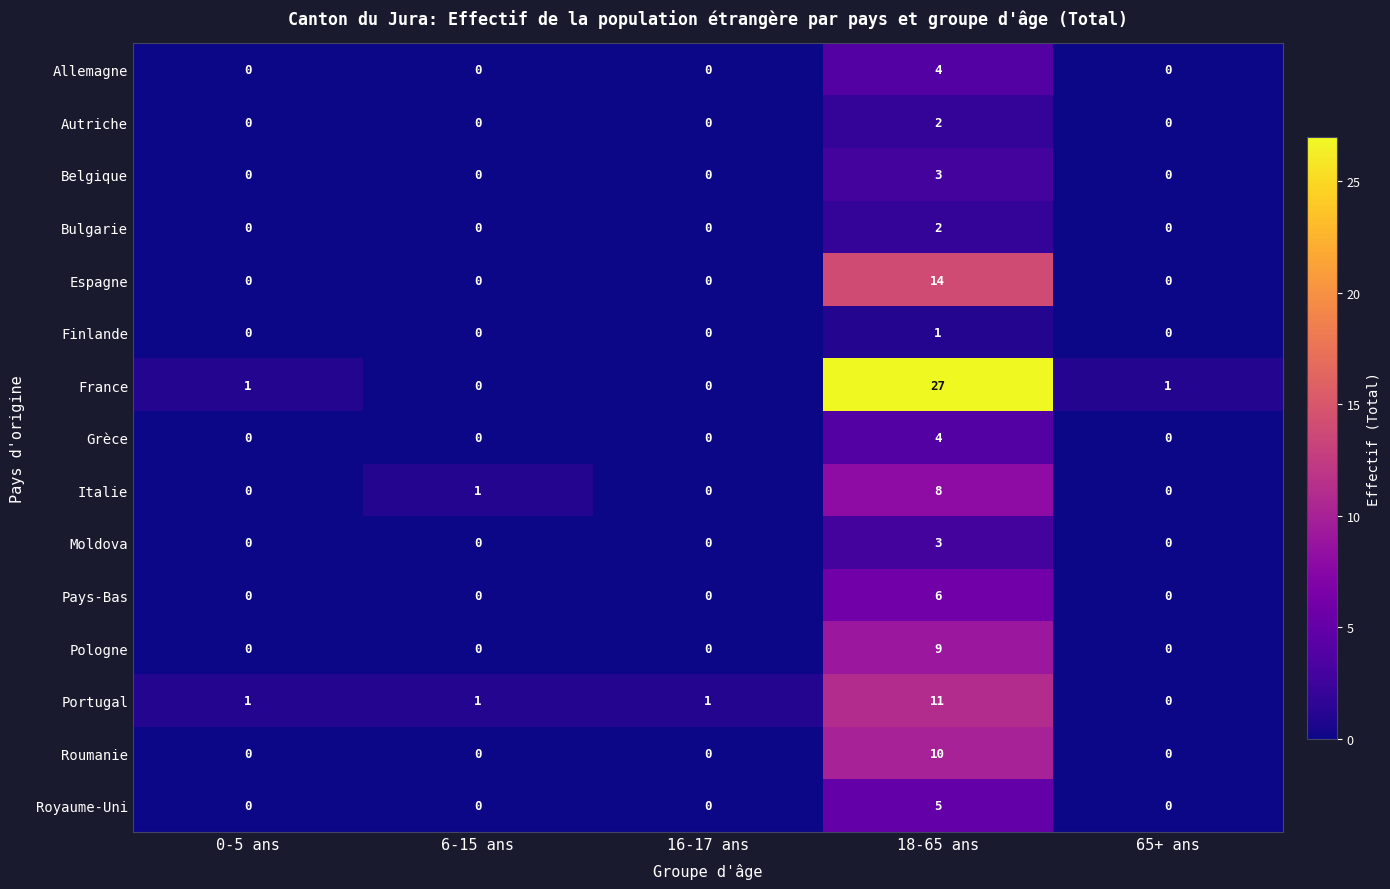

The value of Moldova at 18-65 ans is 3. True or false?

True